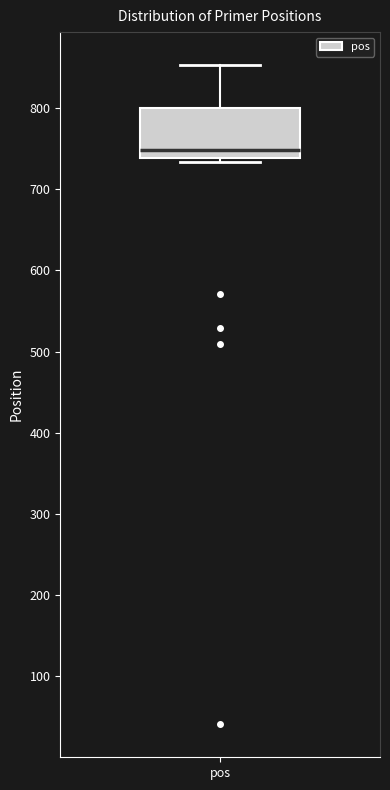

Where does the upper whisker of the box for pos end on the y-axis? The values are not printed on the chart, so give them approximately, as read against the axis.

850